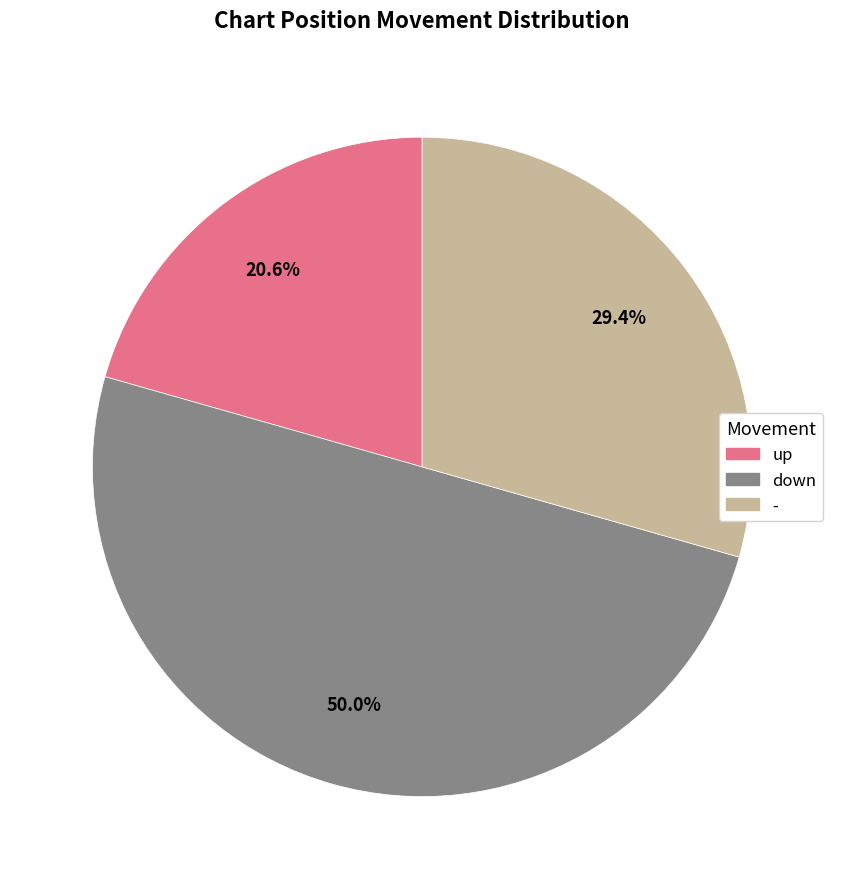

What percentage is the - slice, to the nearest percent?

29%